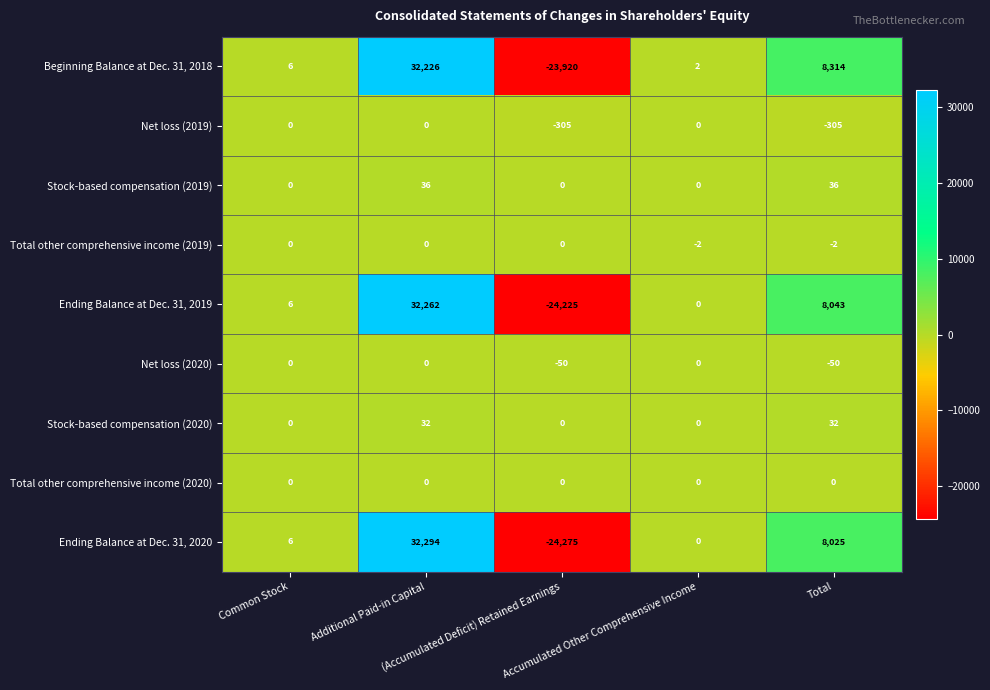

Which series has the largest range (max minus min)?

Ending Balance at Dec. 31, 2020